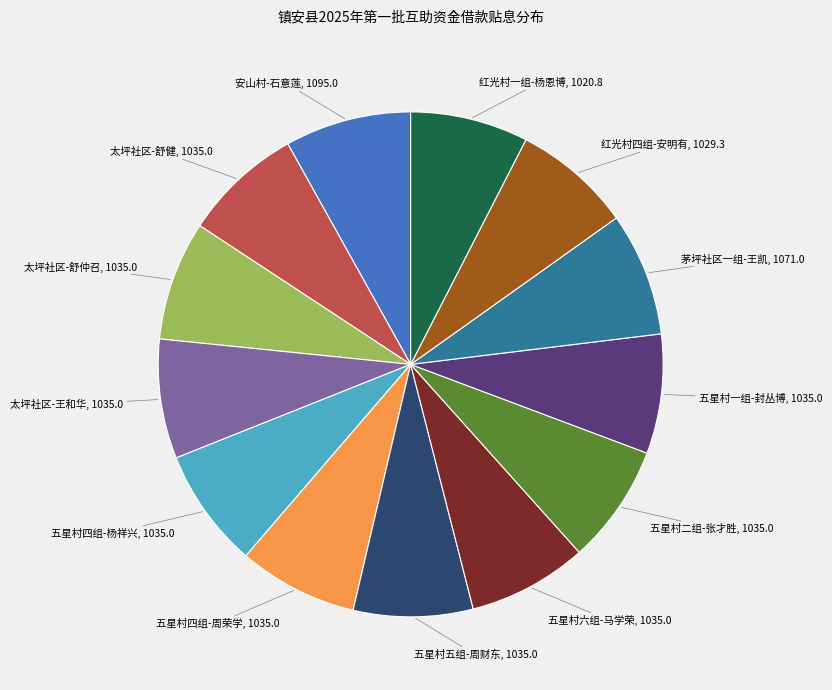

Is there a majority slice in this chart?

No